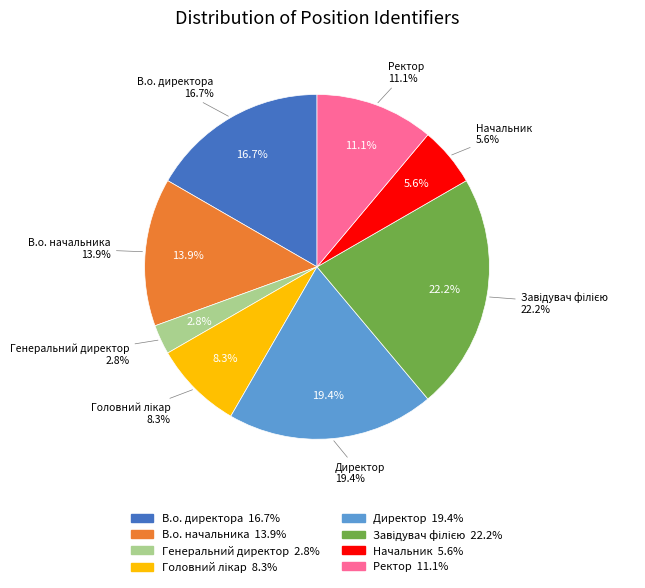

To the nearest percent, what percentage of the pie is Директор?

19%